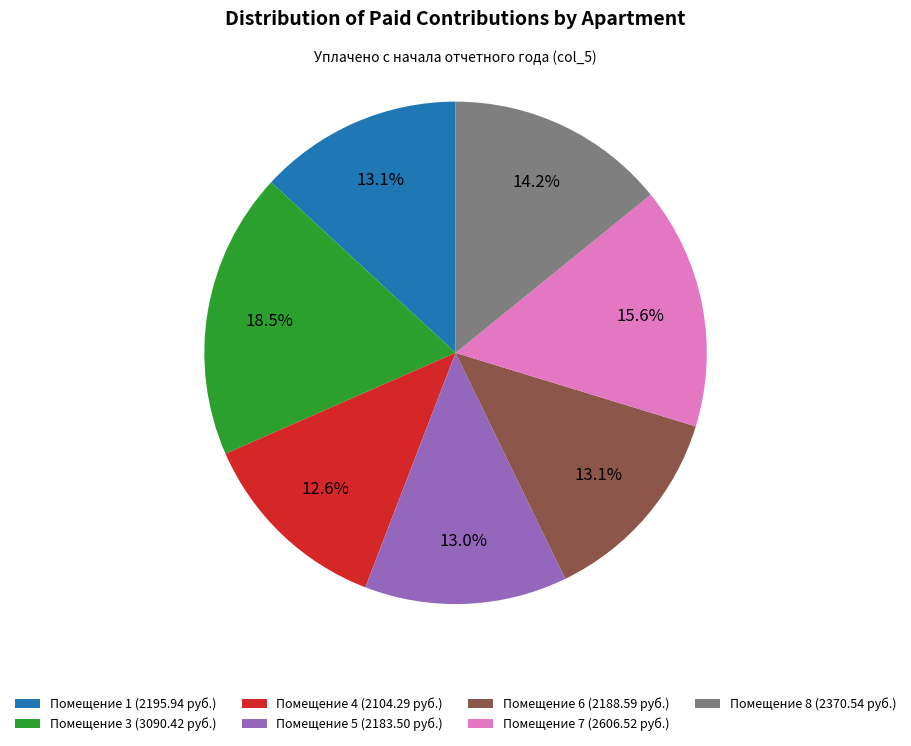

To the nearest percent, what is the difference between the largest and smallest slice percentages?

6%